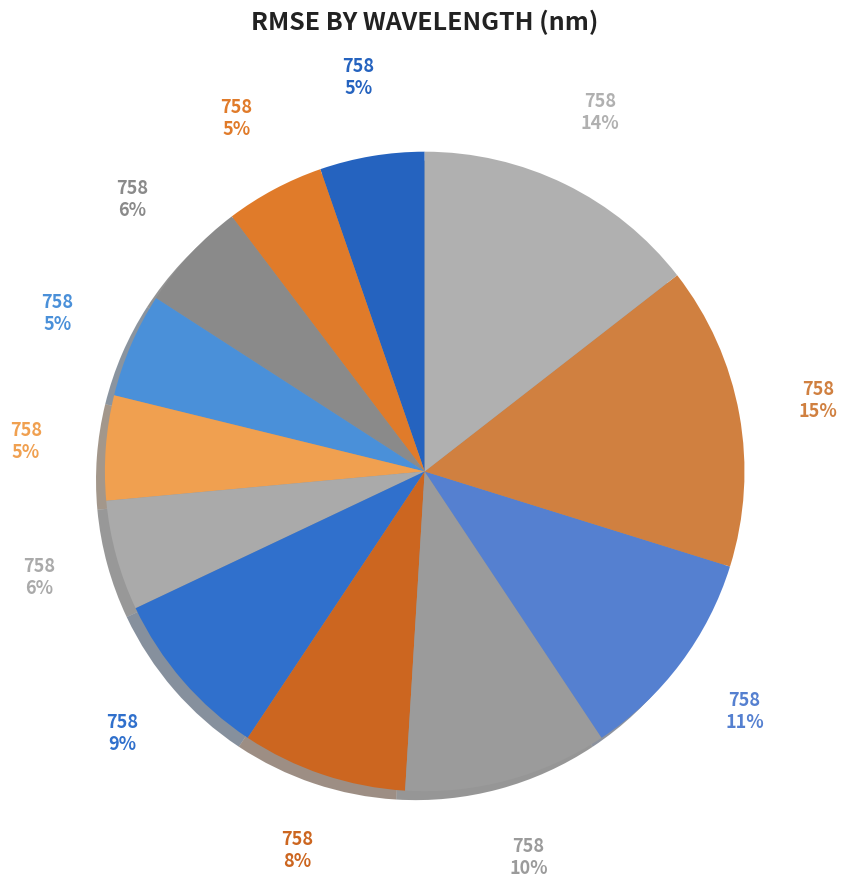

To the nearest percent, what is the difference between the largest and smallest slice percentages?

10%